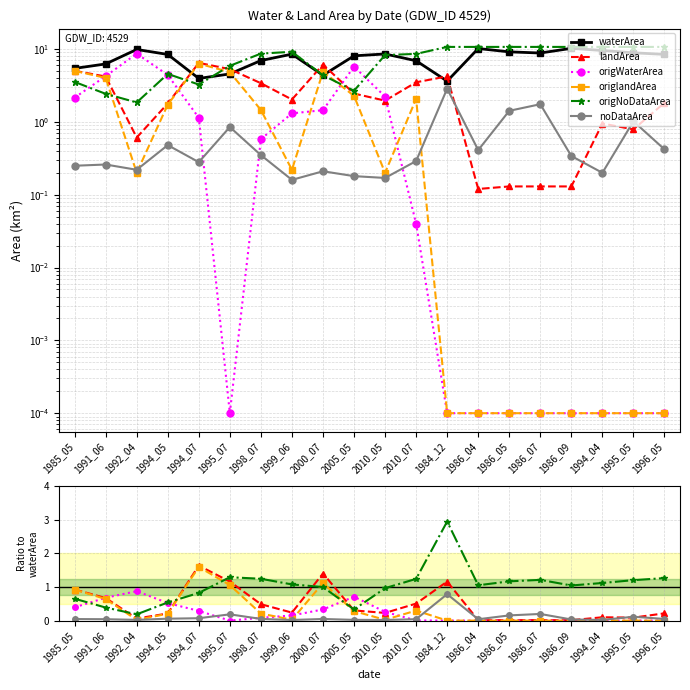

Which series has the widest spread of values?

waterArea